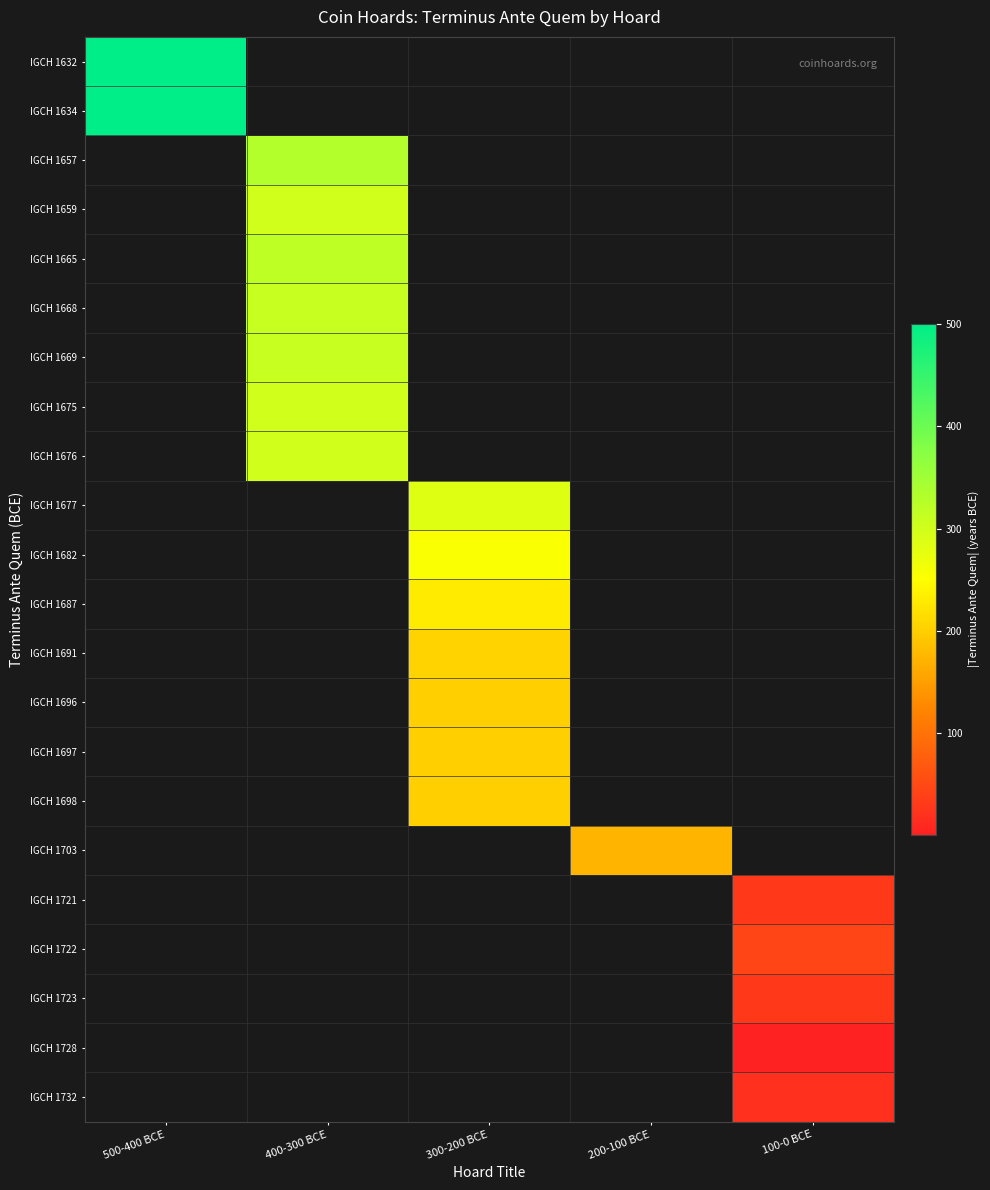

Count the number of data series in this chart.

22